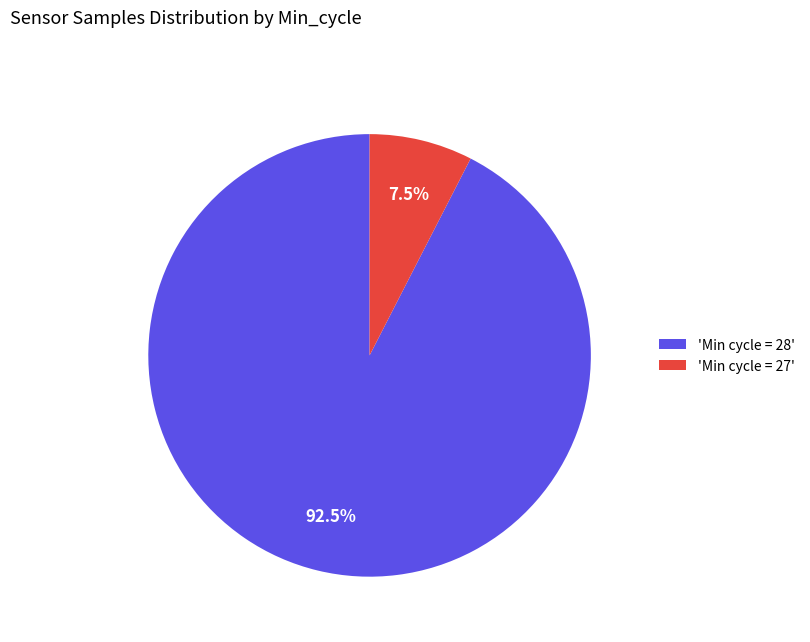

Do 'Min cycle = 28' and 'Min cycle = 27' together represent more than half of the pie?

Yes